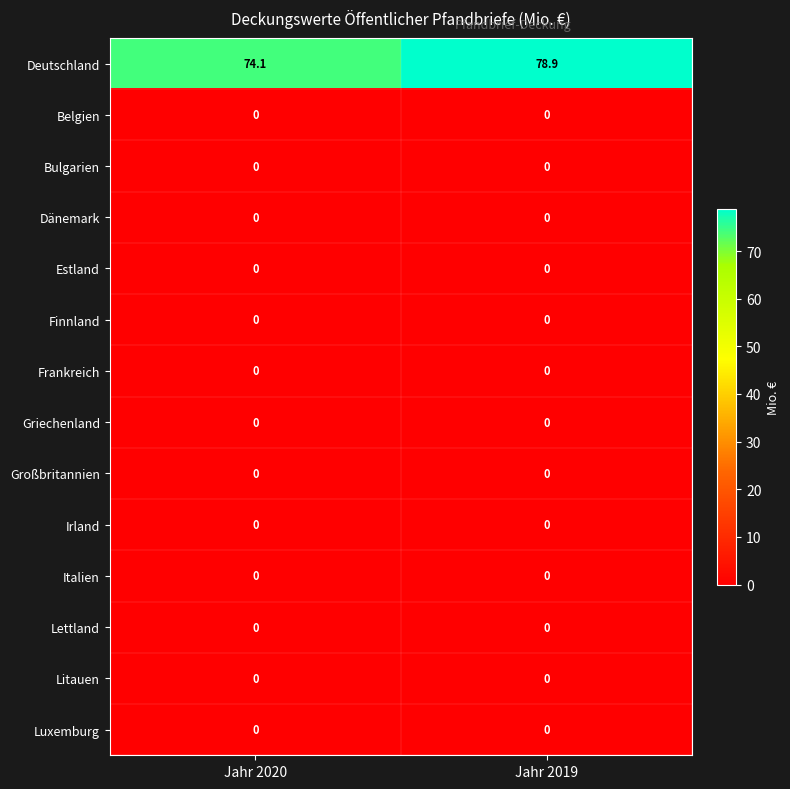

What is the spread (max minus min) of values at Jahr 2020?

74.1